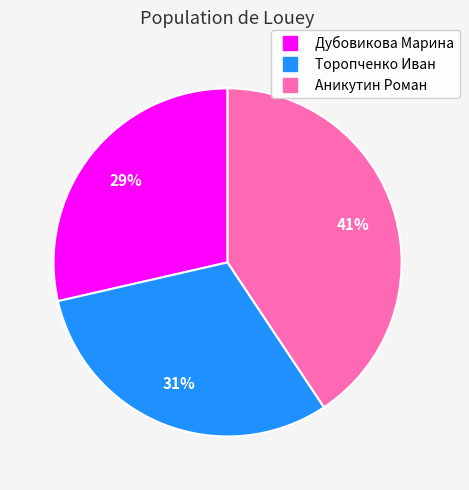

To the nearest percent, what is the difference between the largest and smallest slice percentages?

12%